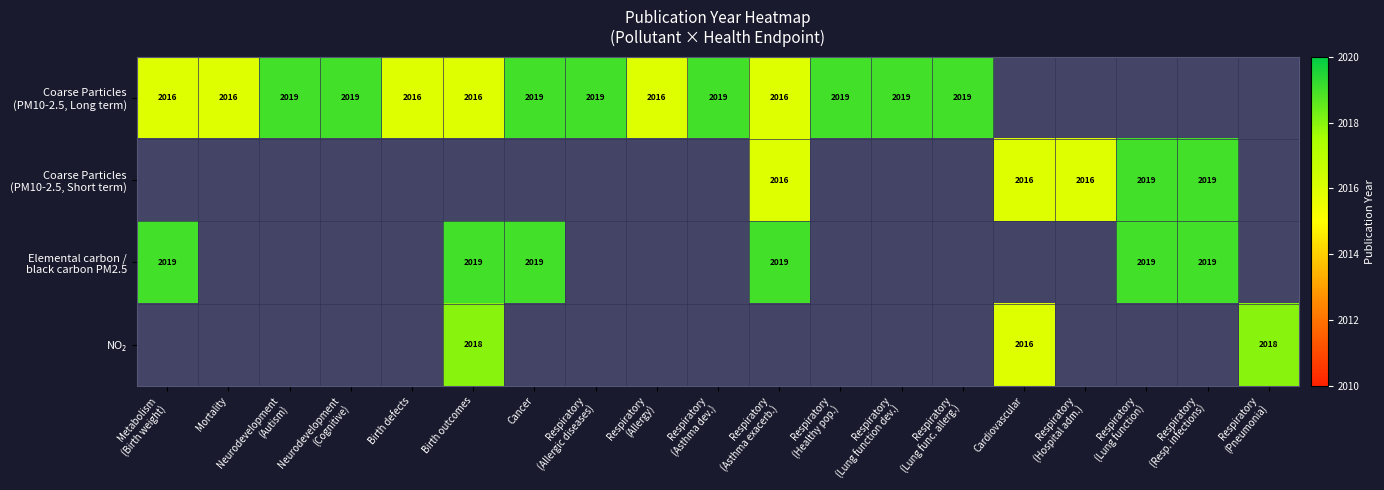

The value of Coarse Particles (PM10-2.5, Long term) at Neurodevelopment (Autism) is 2019.0. True or false?

True